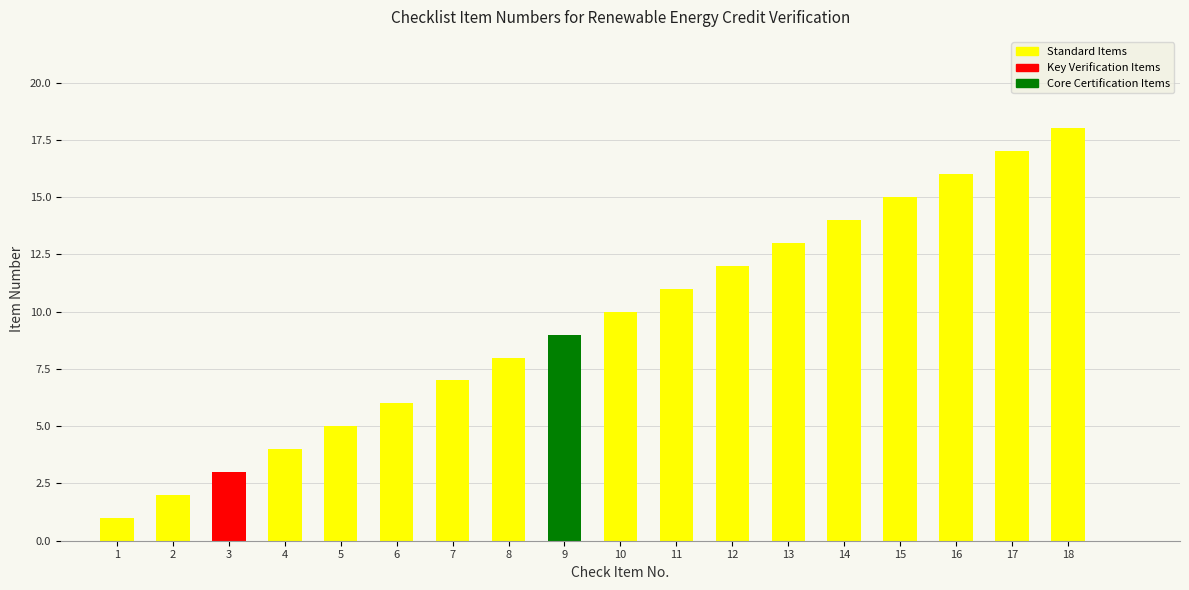

What is the difference between the values at 15 and 8?

7